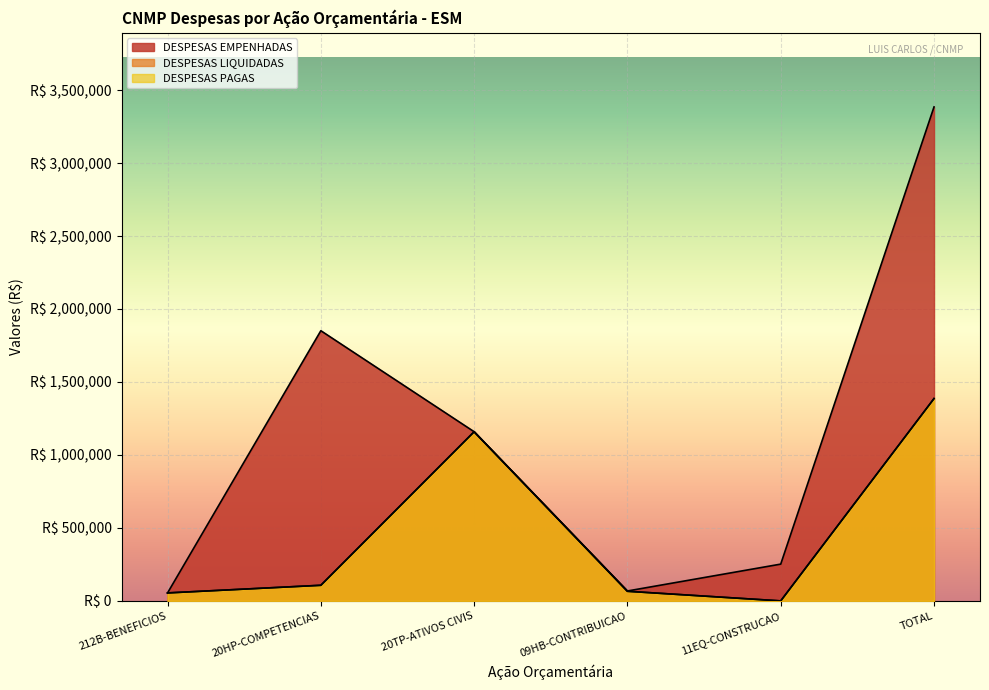

What is the label of the 6th point from the right?

212B-BENEFICIOS